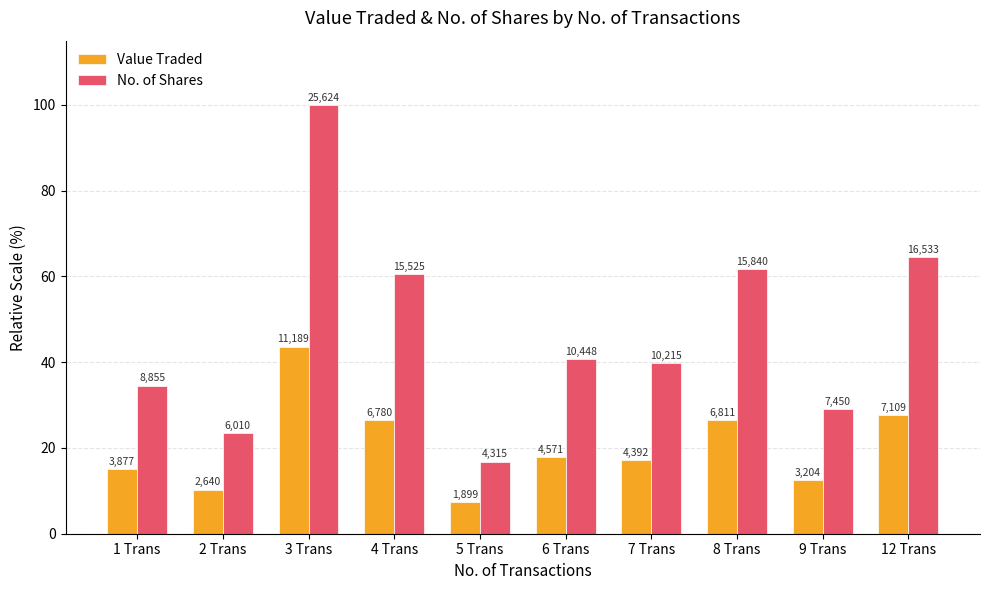

Which series has the largest total across all categories?

No. of Shares